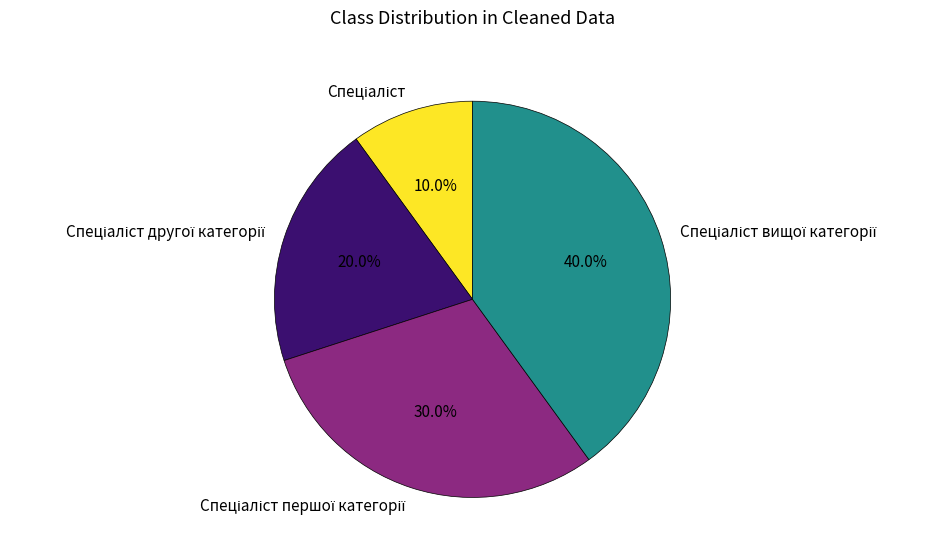

Does any single category account for the majority?

No